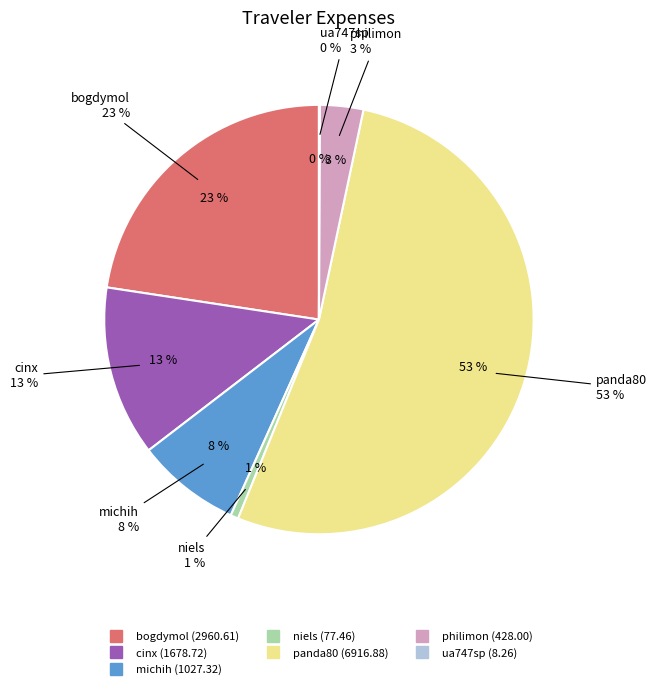

Combined, do cinx and ua747sp account for over 50%?

No